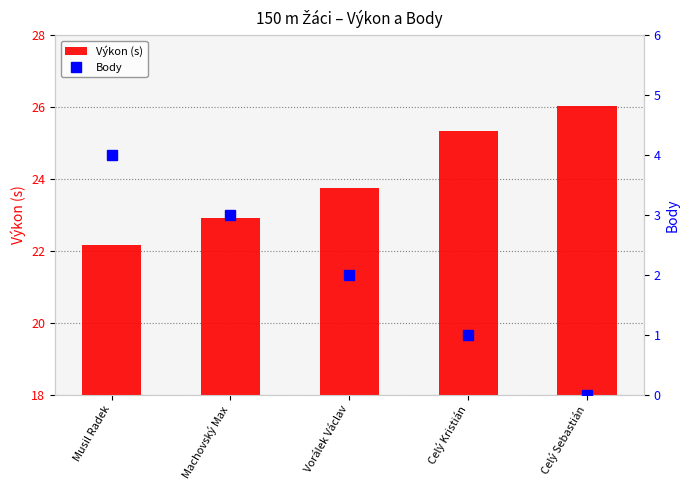

Rank the series by their maximum value, from lowest to highest.

Body, Výkon (s)